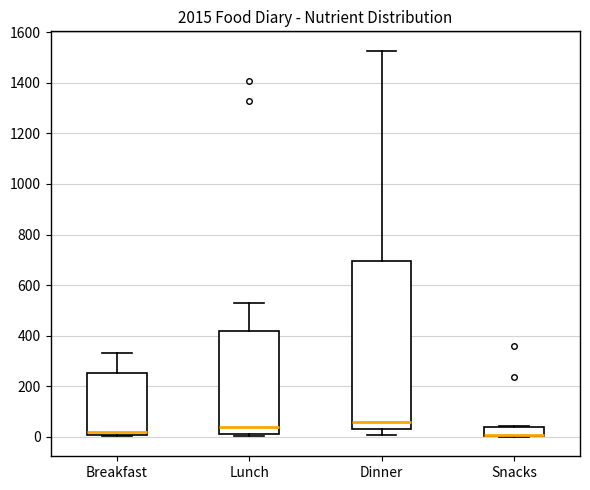

Which box is the tallest, from its lower edge to its upper edge?

Dinner